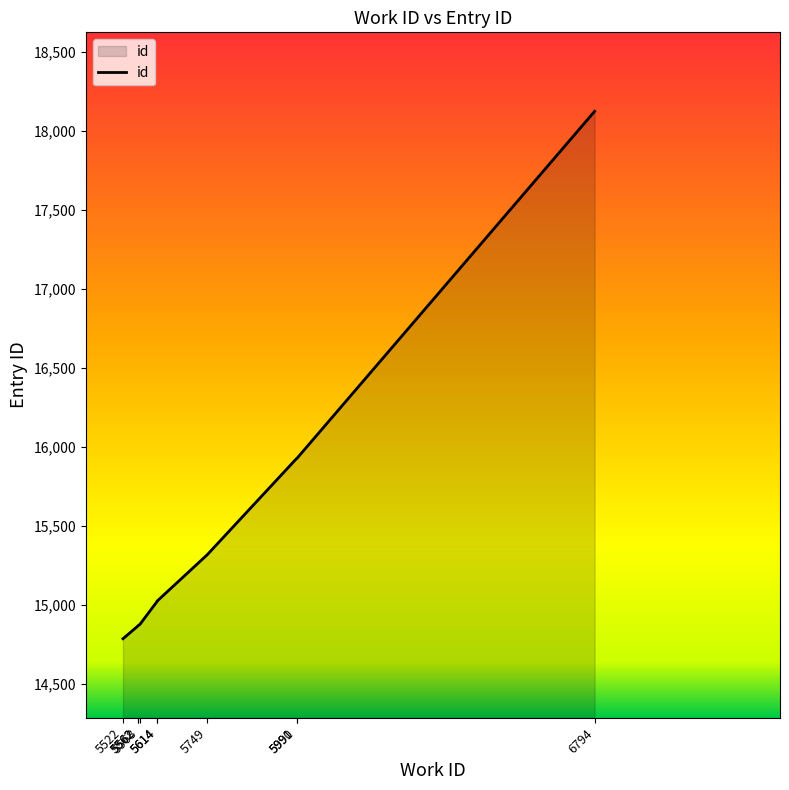

What is the value of the 5th point from the left?

15021